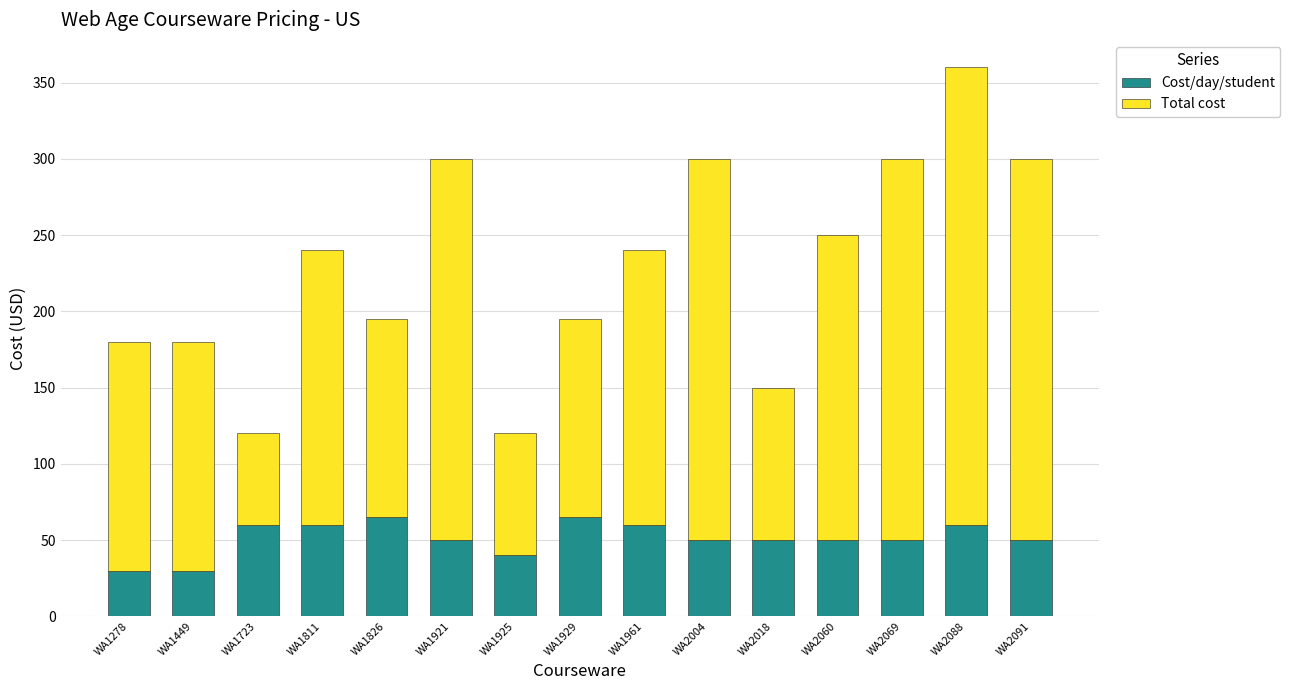

What is the total value across all series at WA1278?

180